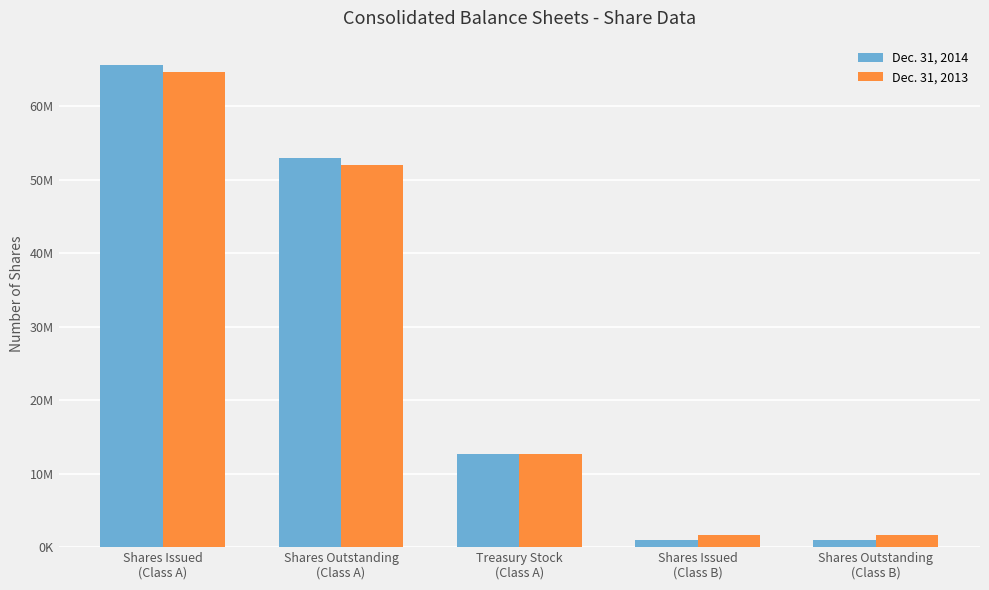

Which series has the widest spread of values?

Dec. 31, 2014